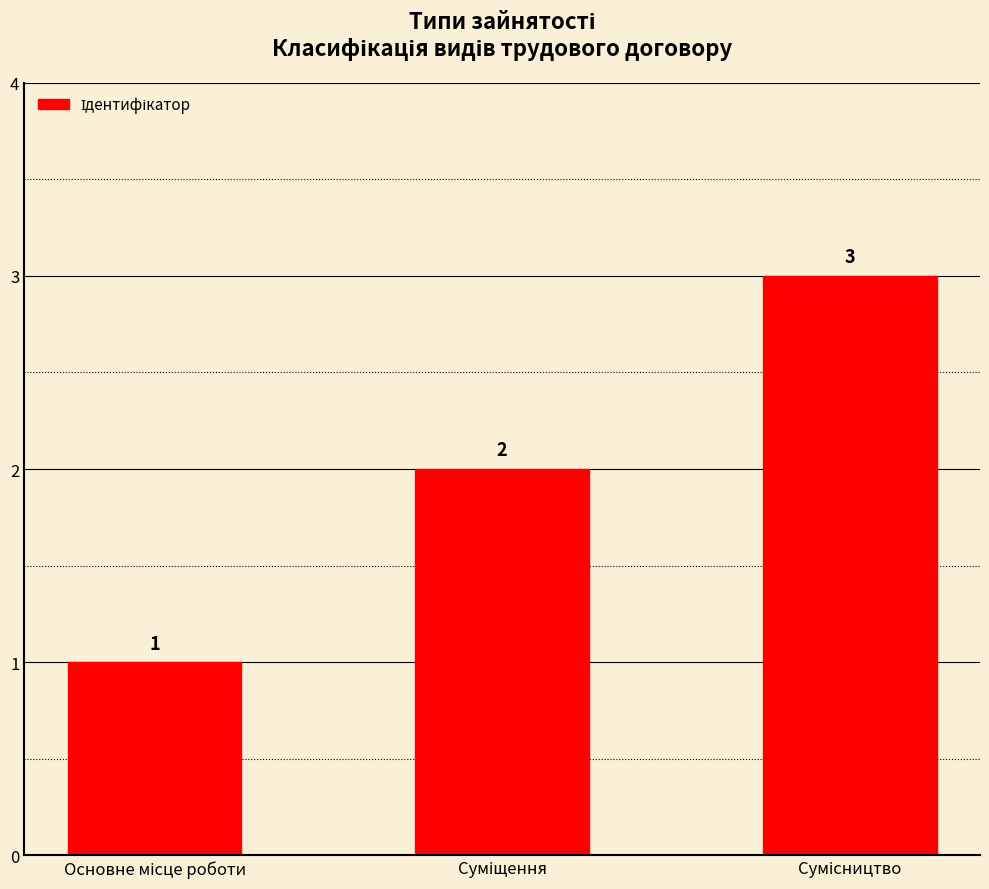

What is the value of the 1st bar from the left?

1